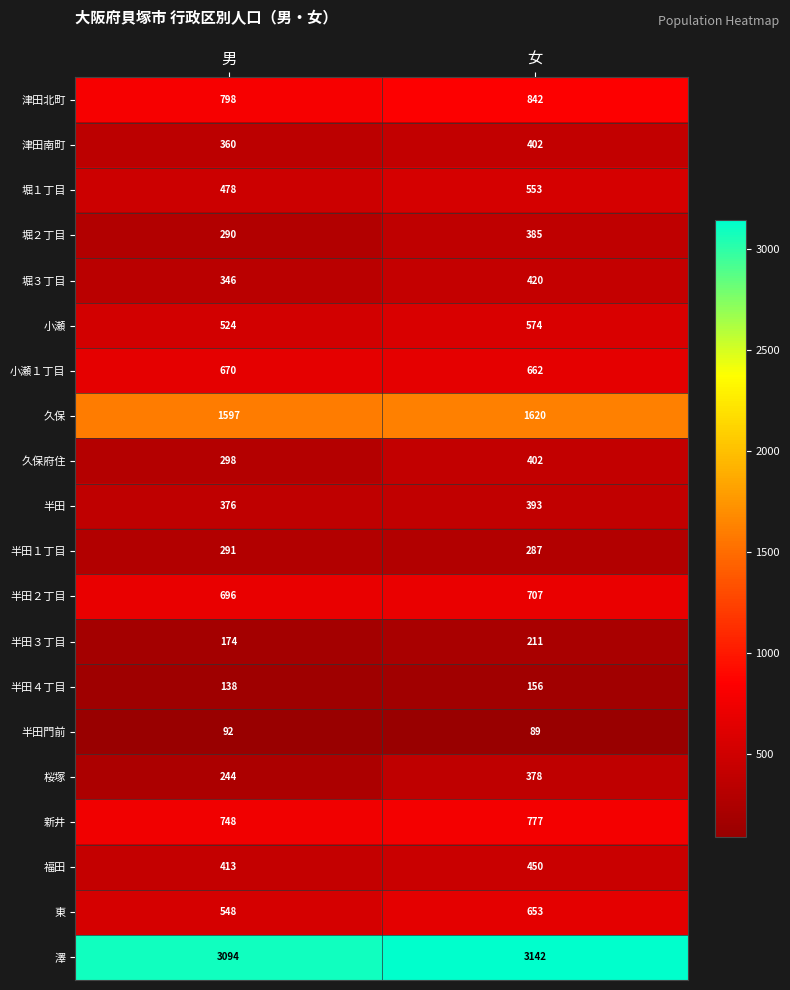

What is the spread (max minus min) of values at 女?

3053